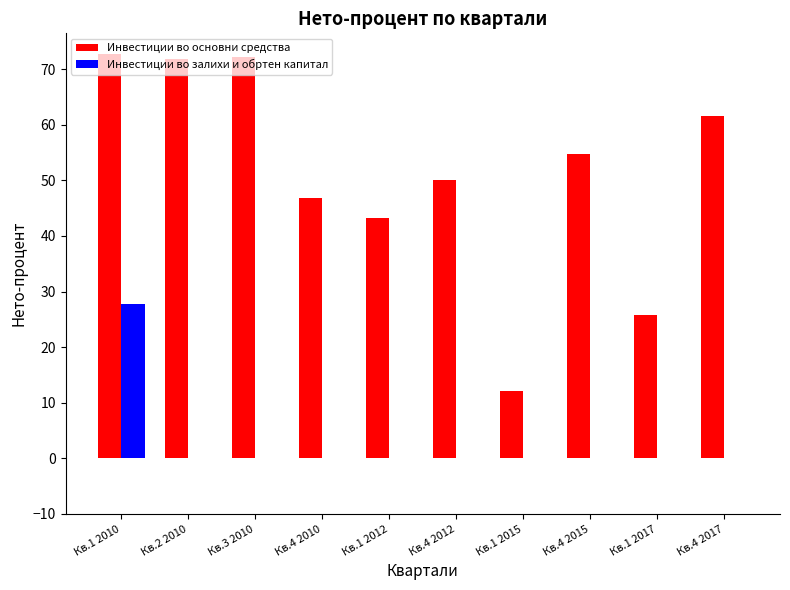

What is the total value across all series at Кв.4 2015?

54.7